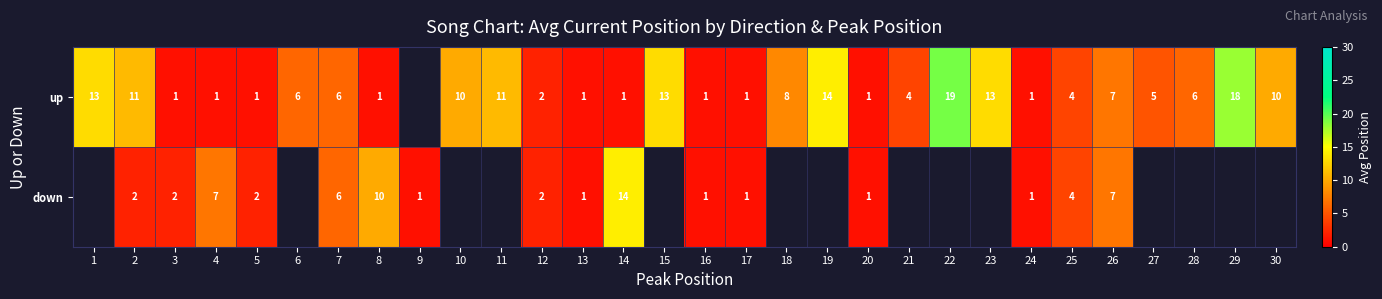

The up series shows 14 at 10. True or false?

False